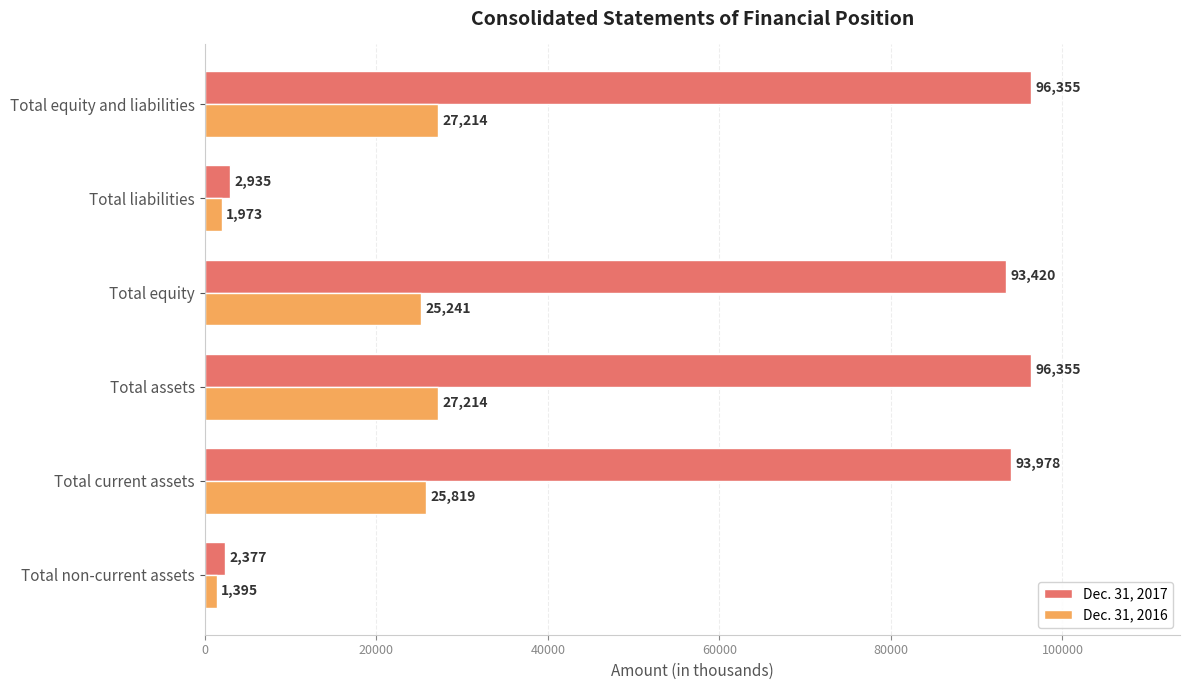

Is it true that Dec. 31, 2017 equals 96355 at Total assets?

True